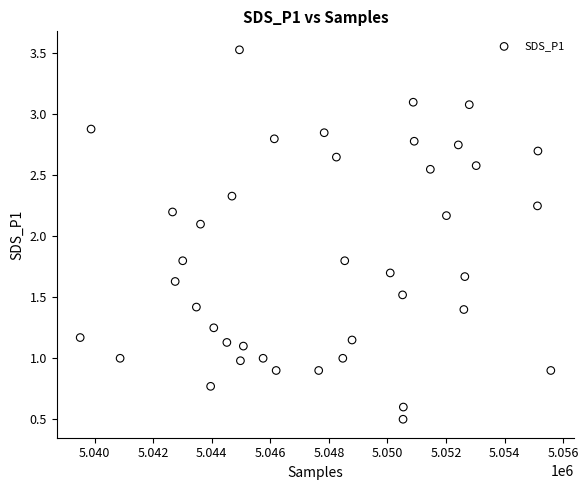

What Y value in the scatter plot is closest to 2?

2.1